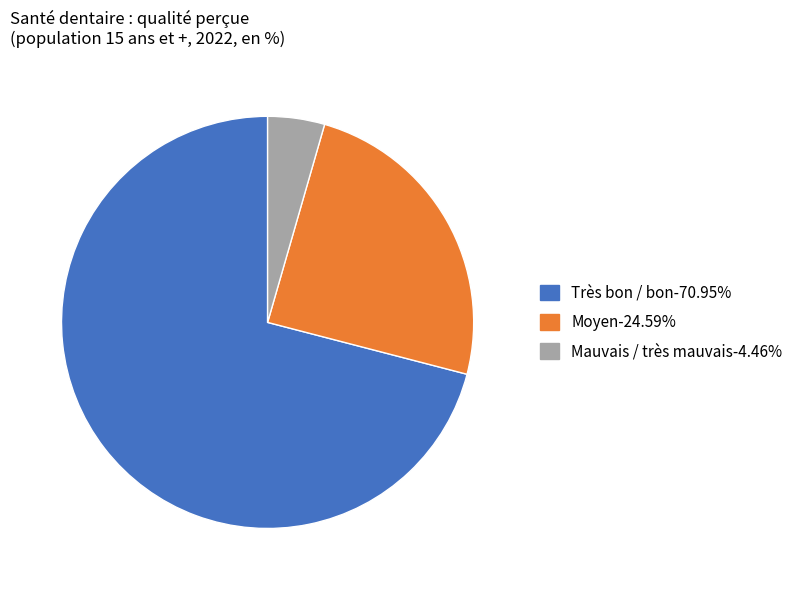

How many slices are in this pie chart?

3